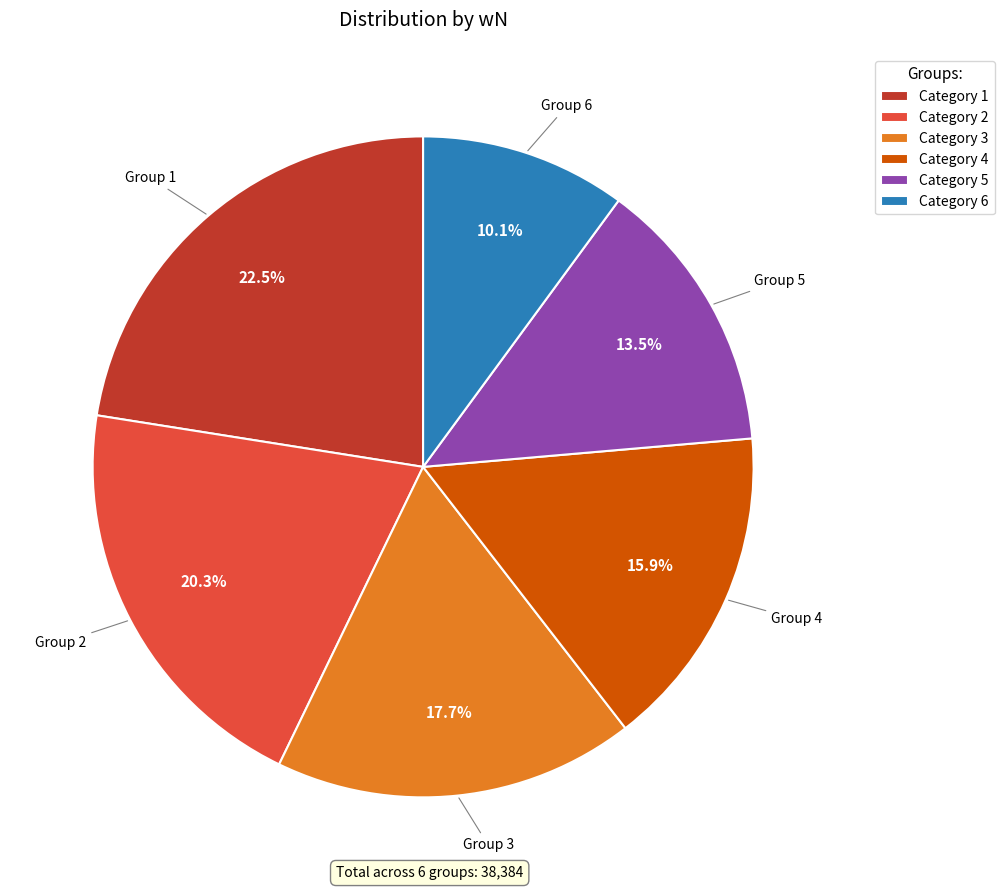

How much of the chart is everything except Group 1?

77.5%